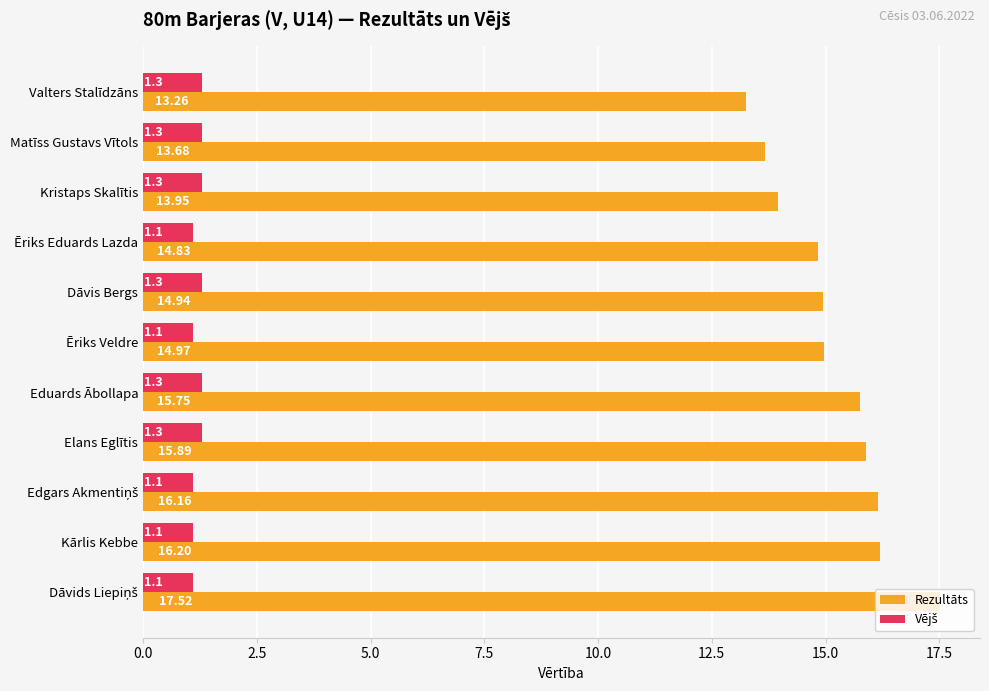

How many data points does each series have?

11